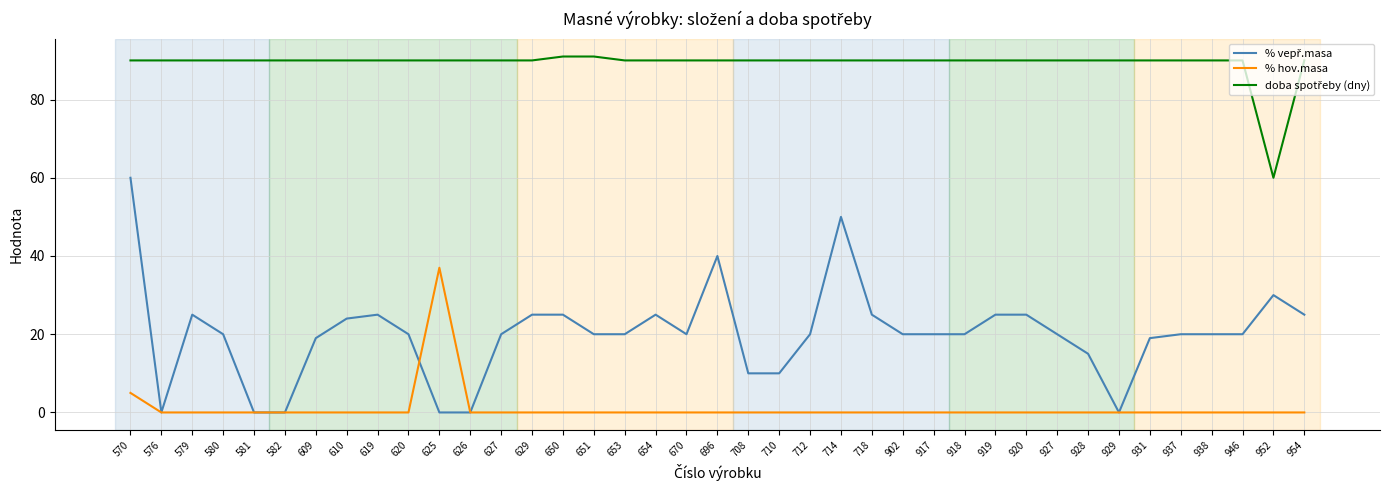

What is the maximum value shown in the chart?

91